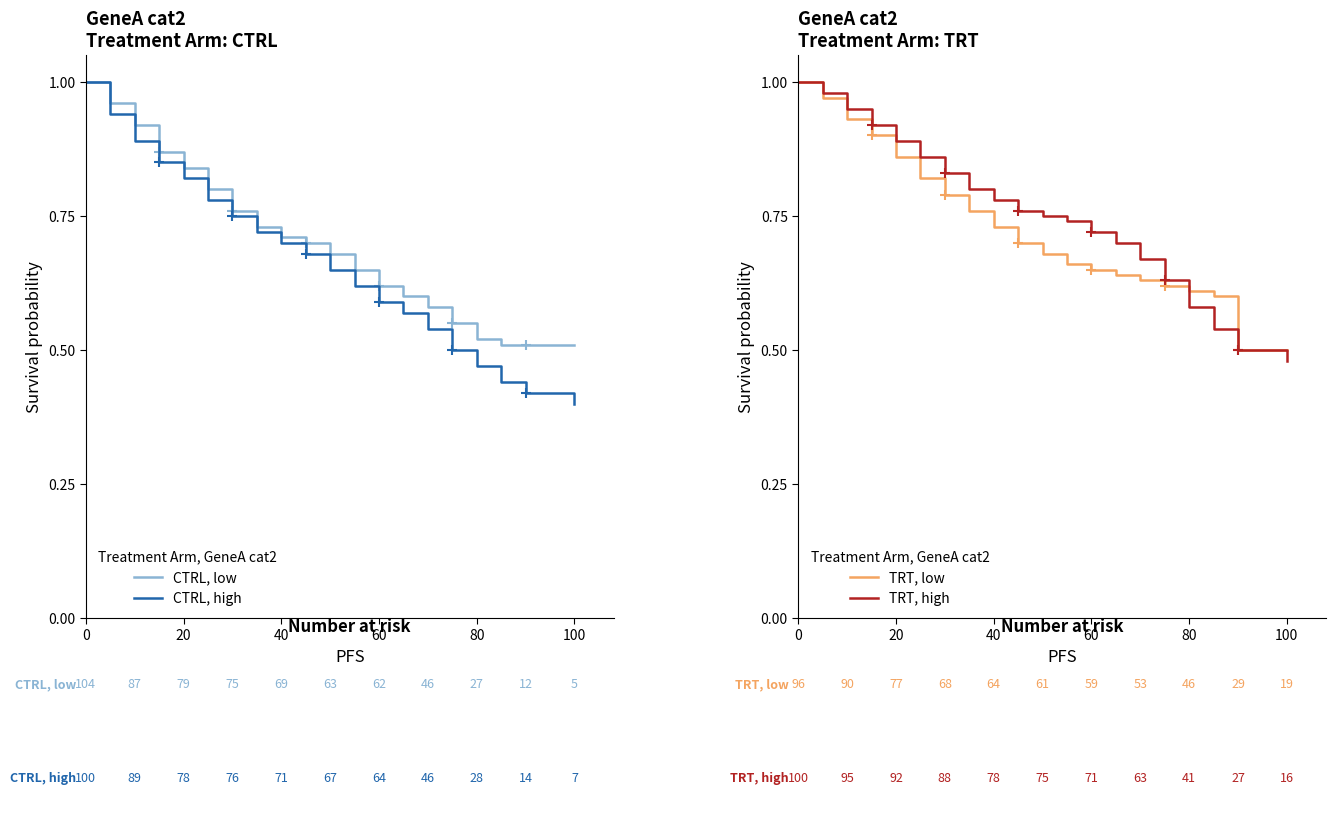

What is the value of the TRT, high point at the 16th from the left?

0.6